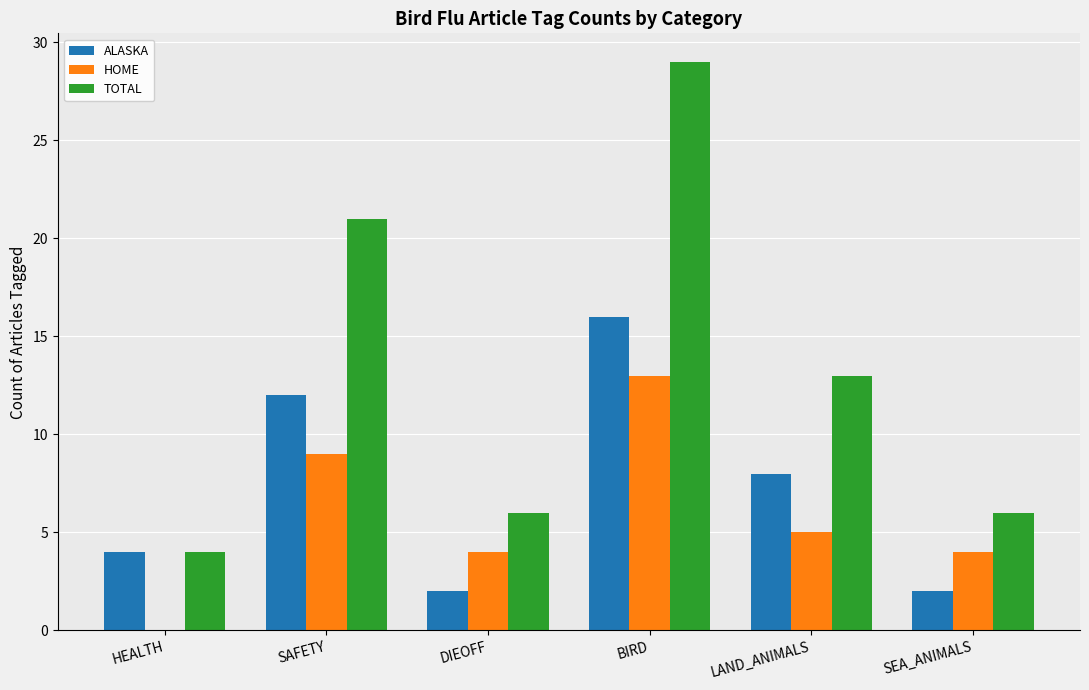

Which category has the highest value across all series?

BIRD